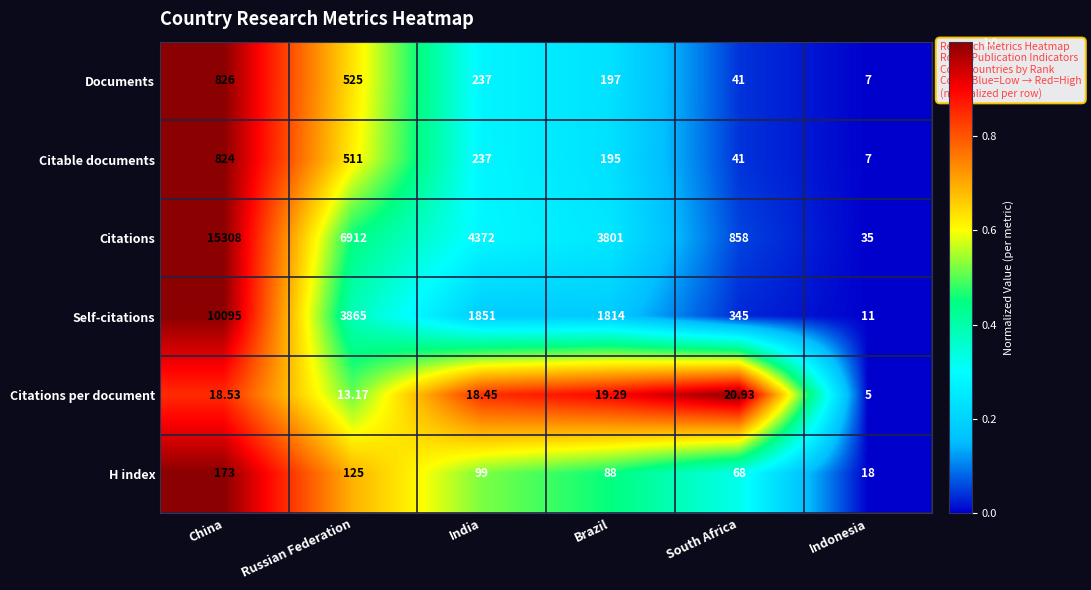

Which series has the largest total across all categories?

Citations